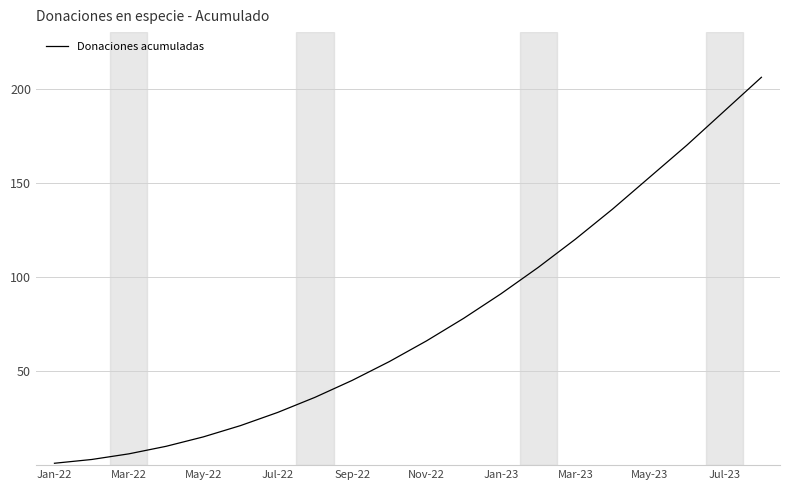

Reading left to right, transcribe all the data shown in this chart.

1	3	6	10	15	21	28	36	45	55	66	78	91	105	120	136	153	170	188	206